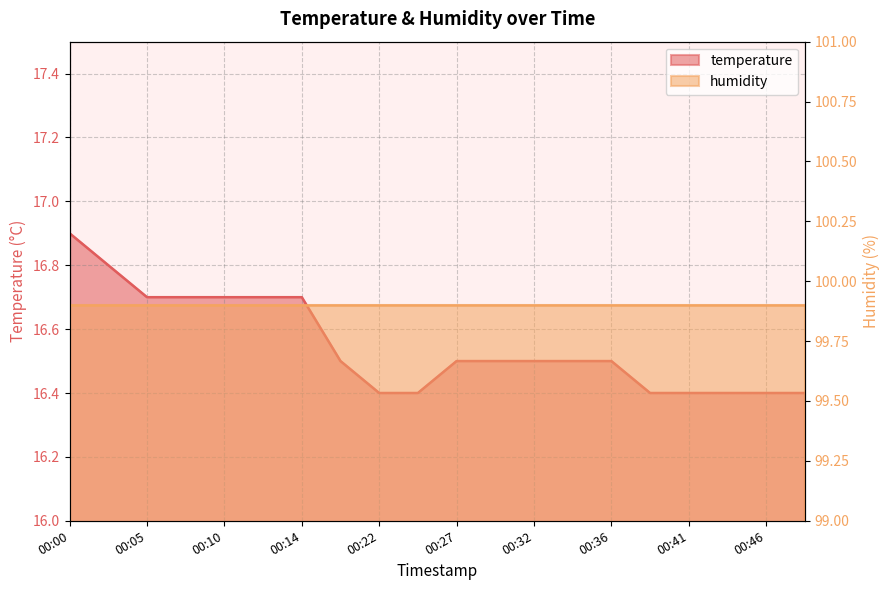

The value at 00:34 is 27.7. True or false?

False